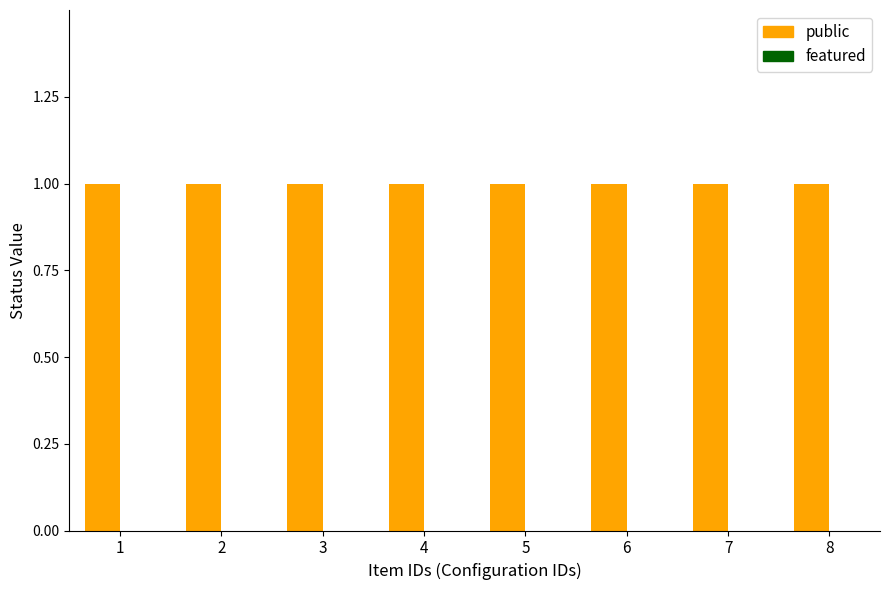

Is it true that public equals 1 at 3?

False